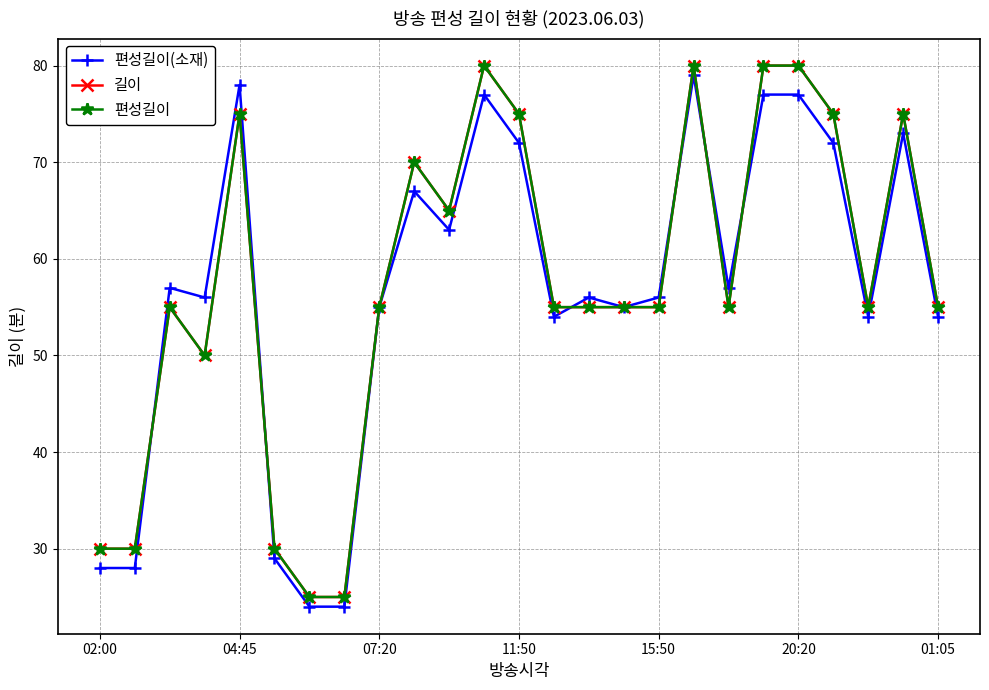

Rank the series by their maximum value, from highest to lowest.

길이, 편성길이, 편성길이(소재)